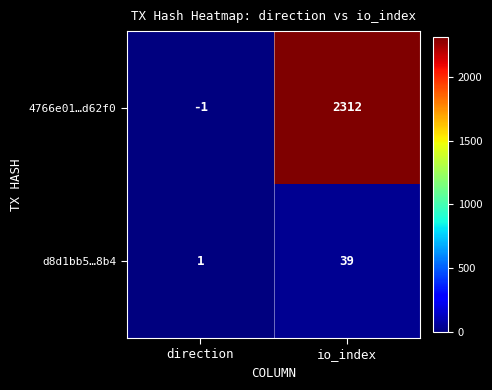

Rank the series at direction from lowest to highest value.

4766e01…d62f0, d8d1bb5…8b4